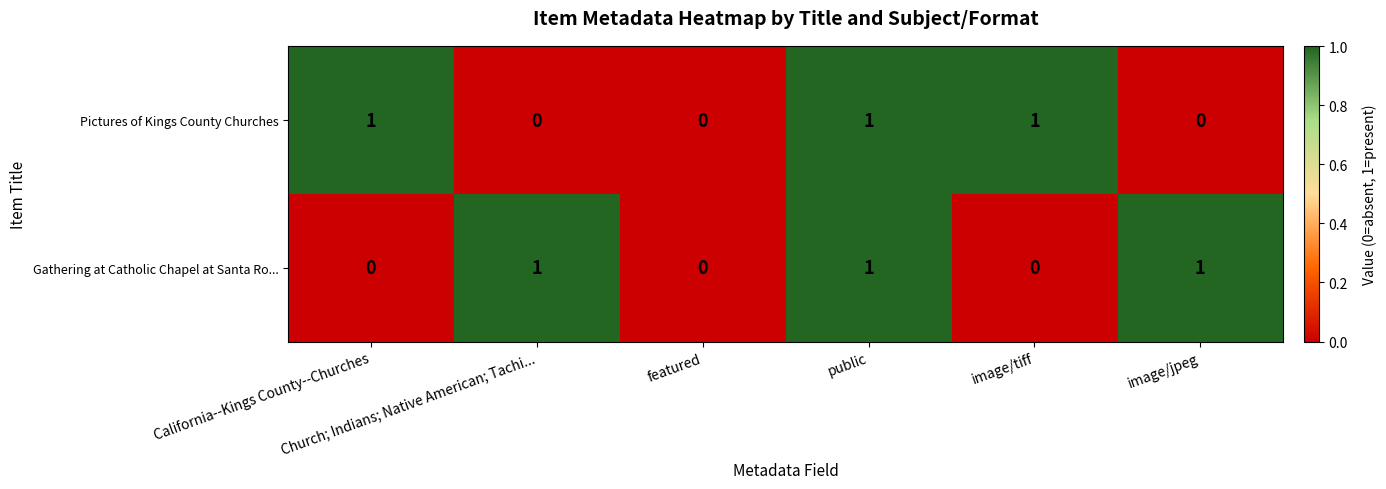

Count the Pictures of Kings County Churches values in the range 0 to 1.

6